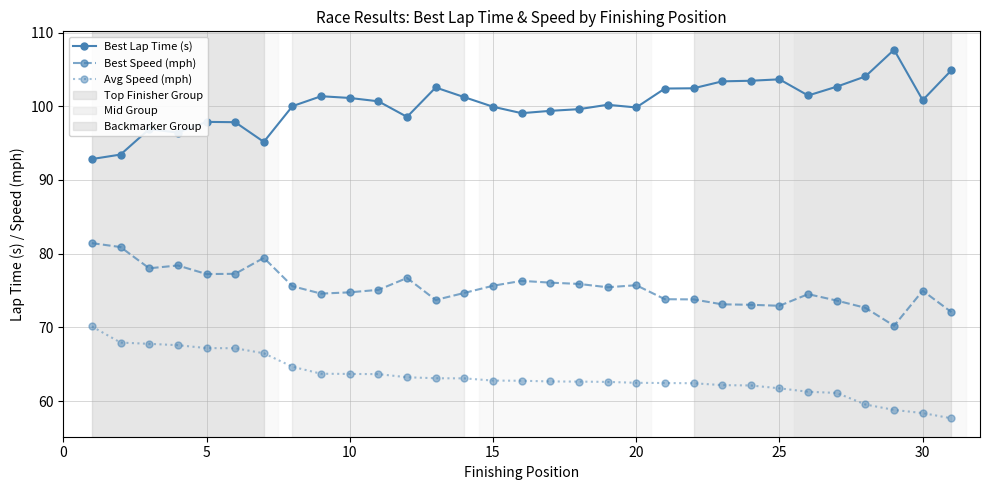

What is the maximum value shown in the chart?

107.7